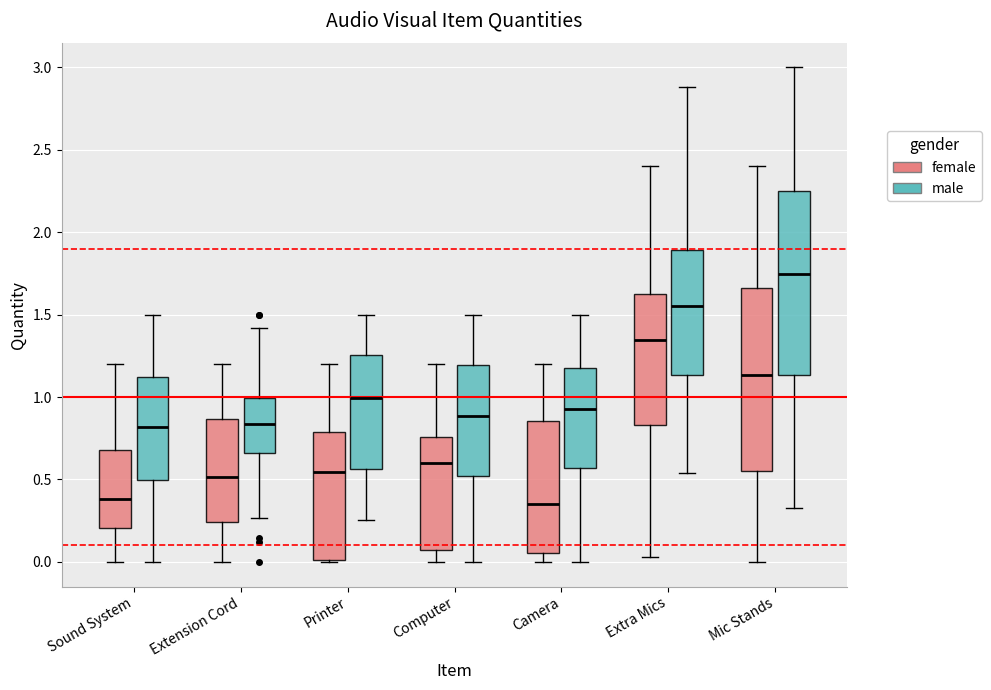

Reading left to right, read every box against the y-axis: the position of its median line, the range the box covers, and the ends of its whiskers. The values are not printed on the chart, so give them approximately, as read against the axis.

Sound System (female): median 0.40, box 0.20 to 0.70, whiskers 0.00 to 1.20
Sound System (male): median 0.80, box 0.50 to 1.10, whiskers 0.00 to 1.50
Extension Cord (female): median 0.50, box 0.25 to 0.85, whiskers 0.00 to 1.20
Extension Cord (male): median 0.85, box 0.65 to 1.00, whiskers 0.25 to 1.40
Printer (female): median 0.55, box 0.00 to 0.80, whiskers 0.00 to 1.20
Printer (male): median 1.00, box 0.55 to 1.25, whiskers 0.25 to 1.50
Computer (female): median 0.60, box 0.05 to 0.75, whiskers 0.00 to 1.20
Computer (male): median 0.90, box 0.50 to 1.20, whiskers 0.00 to 1.50
Camera (female): median 0.35, box 0.05 to 0.85, whiskers 0.00 to 1.20
Camera (male): median 0.95, box 0.55 to 1.20, whiskers 0.00 to 1.50
Extra Mics (female): median 1.35, box 0.85 to 1.60, whiskers 0.05 to 2.40
Extra Mics (male): median 1.55, box 1.15 to 1.90, whiskers 0.55 to 2.90
Mic Stands (female): median 1.15, box 0.55 to 1.65, whiskers 0.00 to 2.40
Mic Stands (male): median 1.75, box 1.15 to 2.25, whiskers 0.35 to 3.00